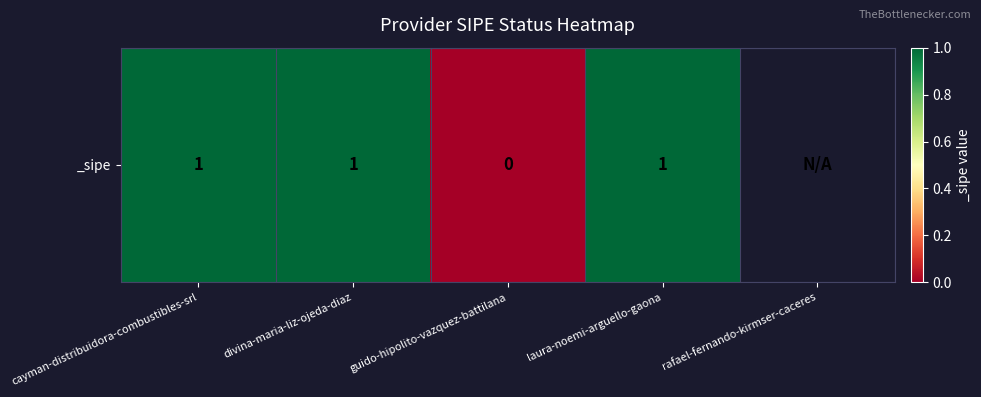

Between laura-noemi-arguello-gaona and divina-maria-liz-ojeda-diaz, which is larger?

laura-noemi-arguello-gaona